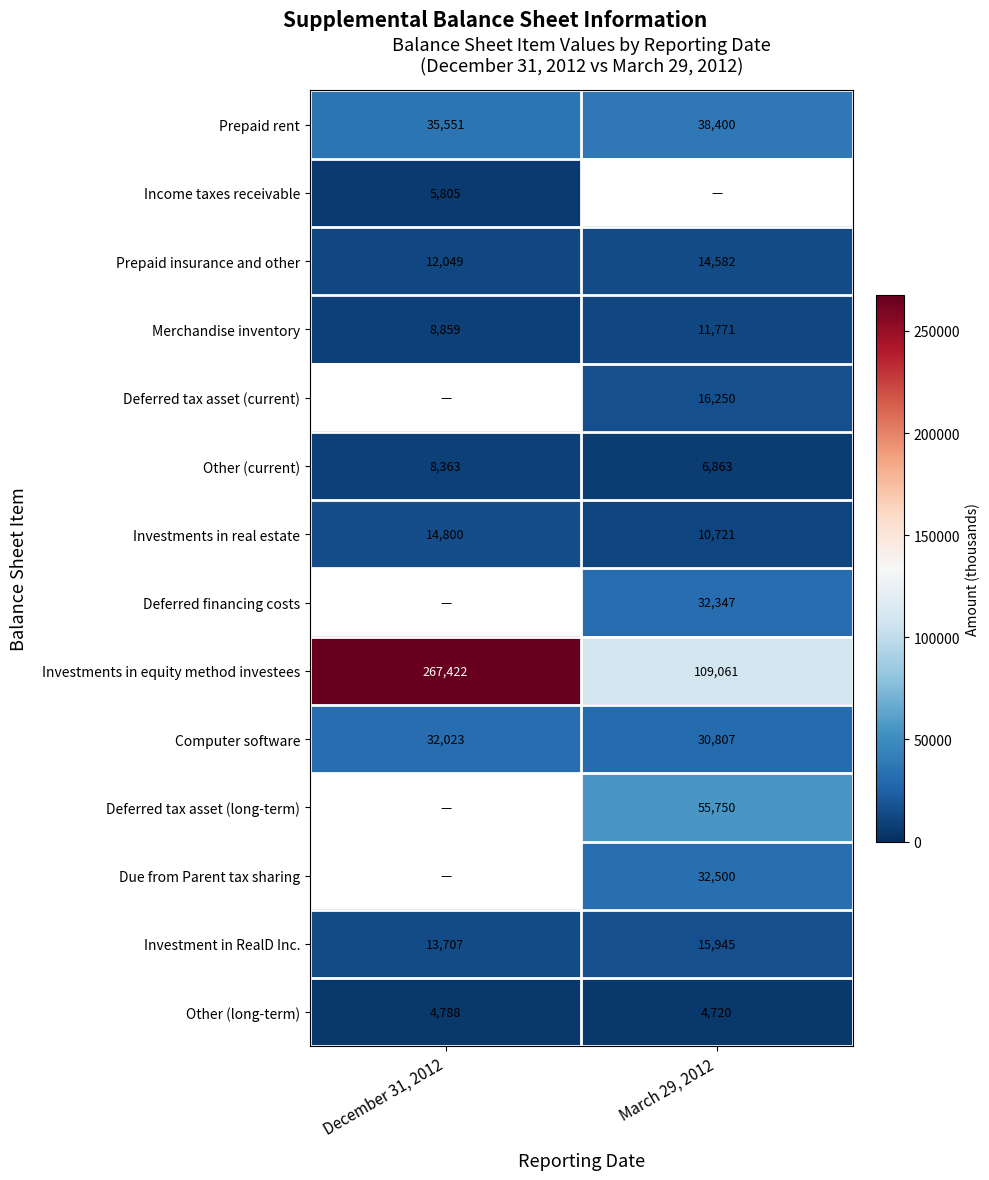

Is the value of Computer software at March 29, 2012 greater than the value of Other (current) at March 29, 2012?

Yes